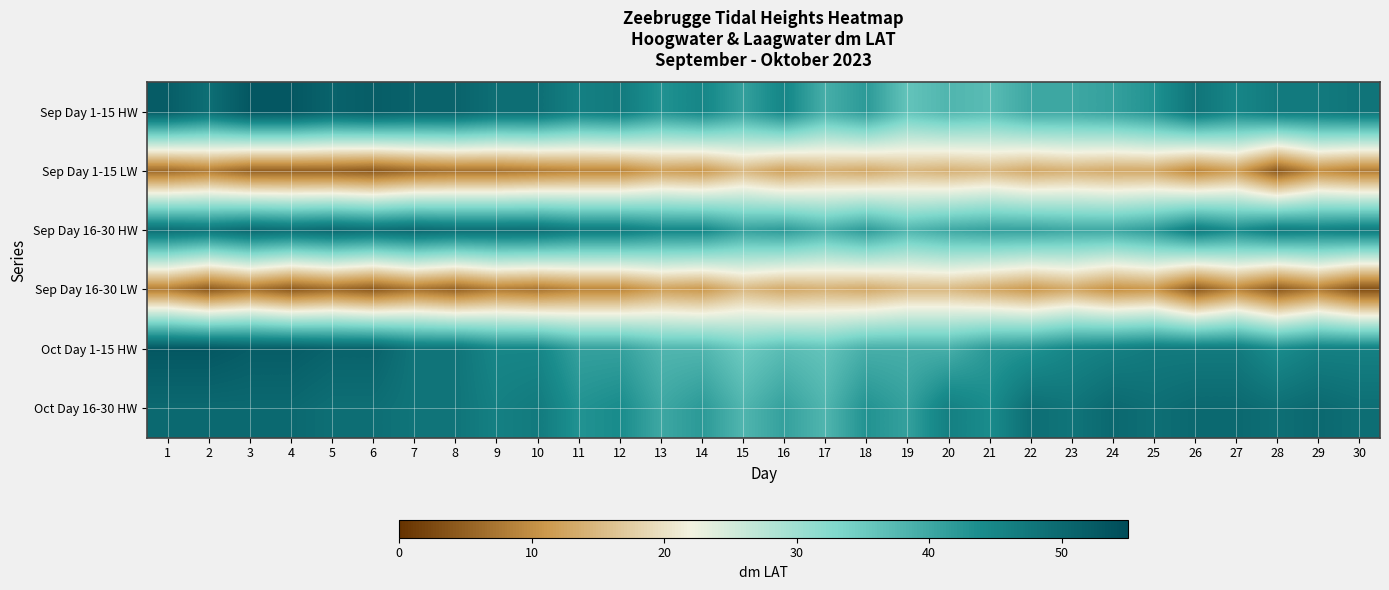

What is the total value across all series at 20?

192